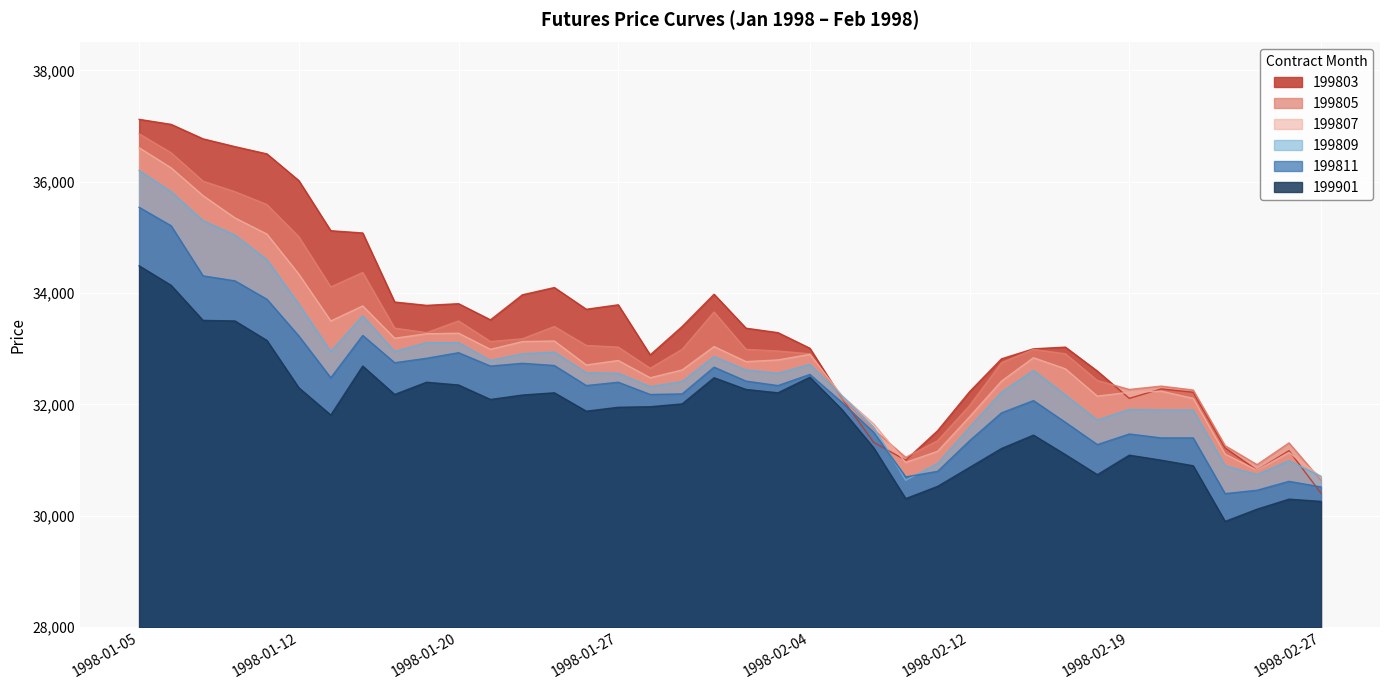

Which category has the lowest value in the 199901 series?

1998-02-24